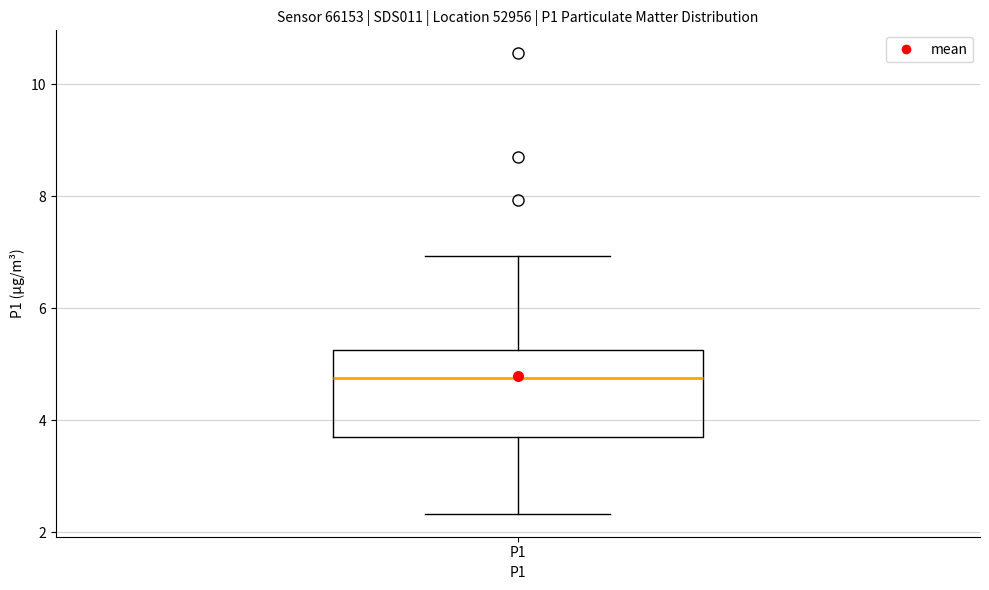

Transcribe this box plot: give where the median line is, the range the box spans, and where the two whiskers end, as read against the y-axis. The values are not printed on the chart, so give them approximately, as read against the axis.

median 4.8, box 3.8 to 5.2, whiskers 2.4 to 7.0